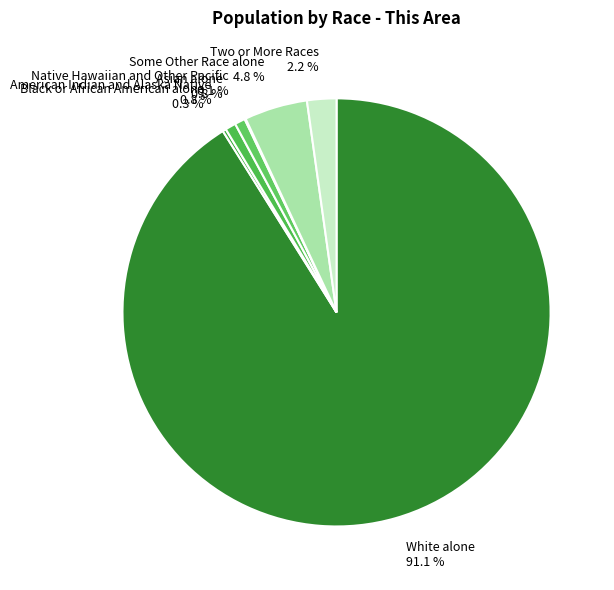

Is it true that Asian alone is 11% of the pie?

False